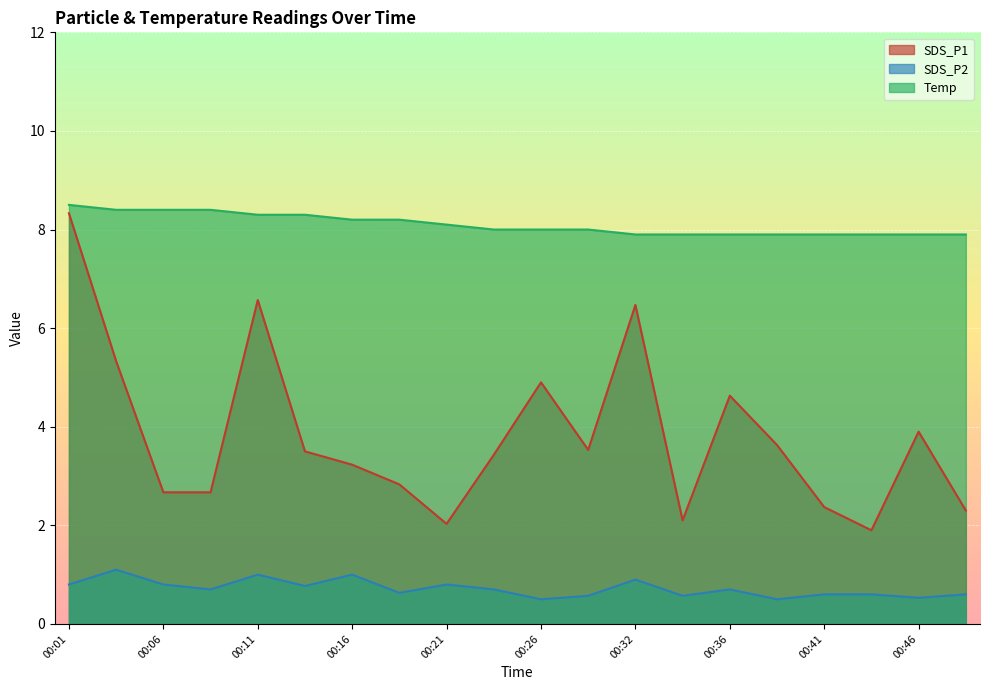

Which category has the highest value in the SDS_P1 series?

00:01